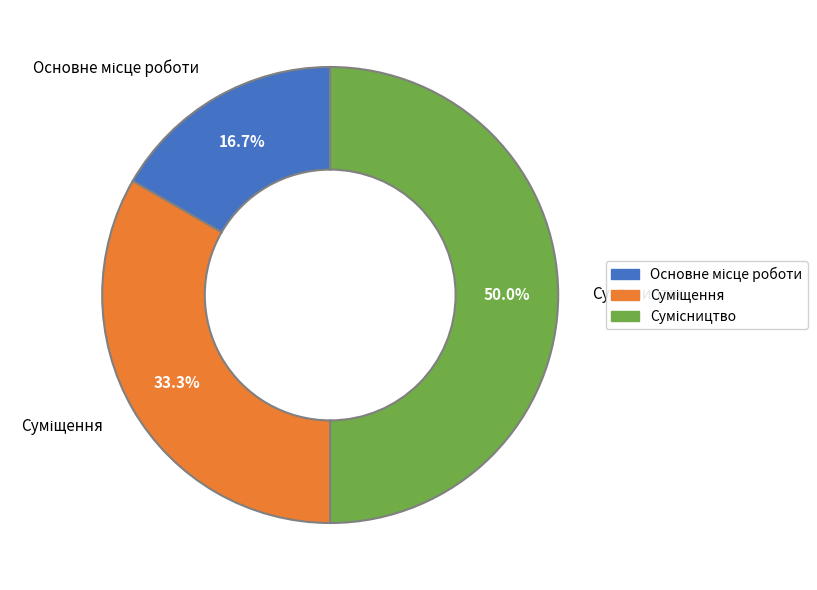

What is the smallest slice in the pie chart?

Основне місце роботи